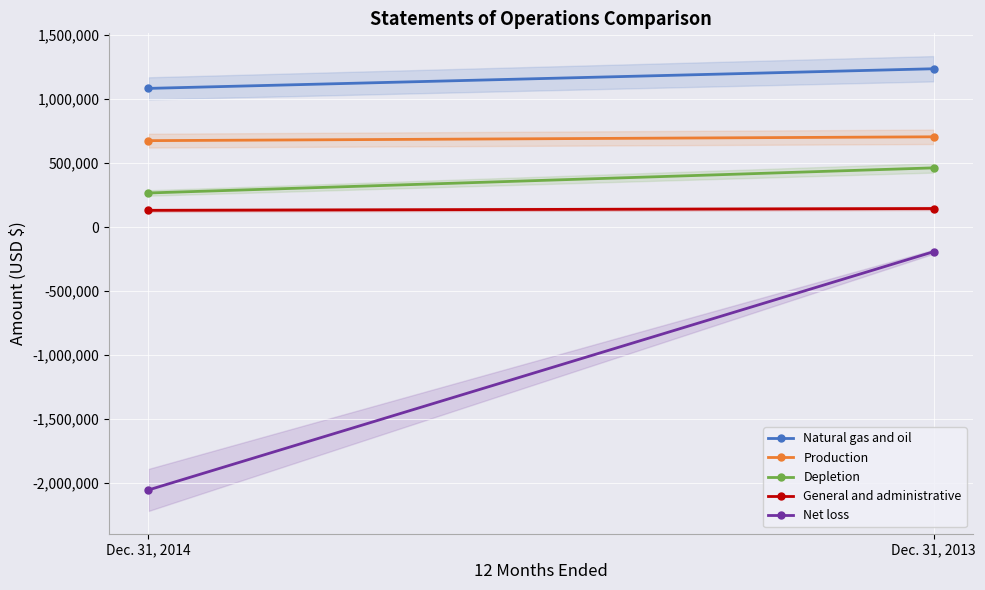

Between Dec. 31, 2014 and Dec. 31, 2013, which series saw the biggest shift?

Net loss